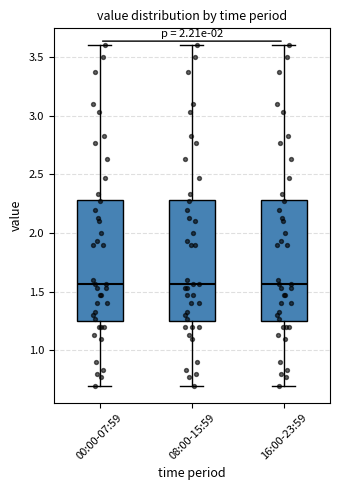

Where does the lower whisker of the box for 08:00-15:59 end on the y-axis? The values are not printed on the chart, so give them approximately, as read against the axis.

0.70